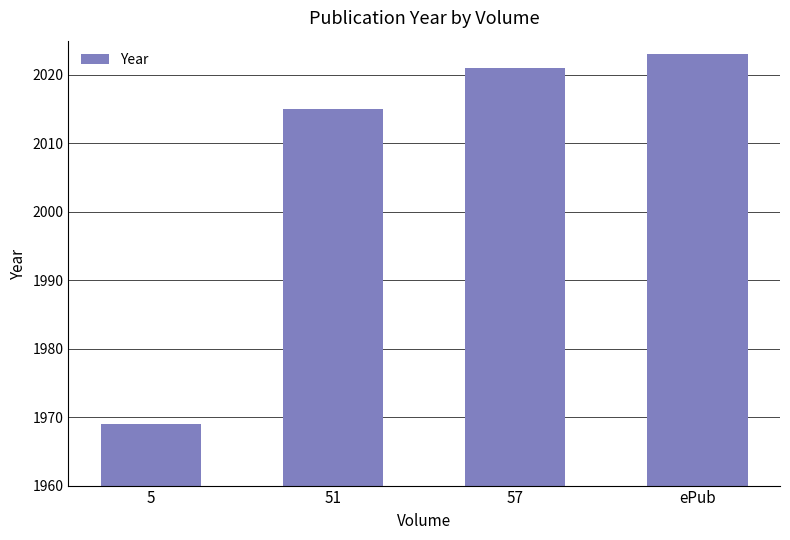

Approximately how many times larger is the value at 57 compared to 5?

1.0